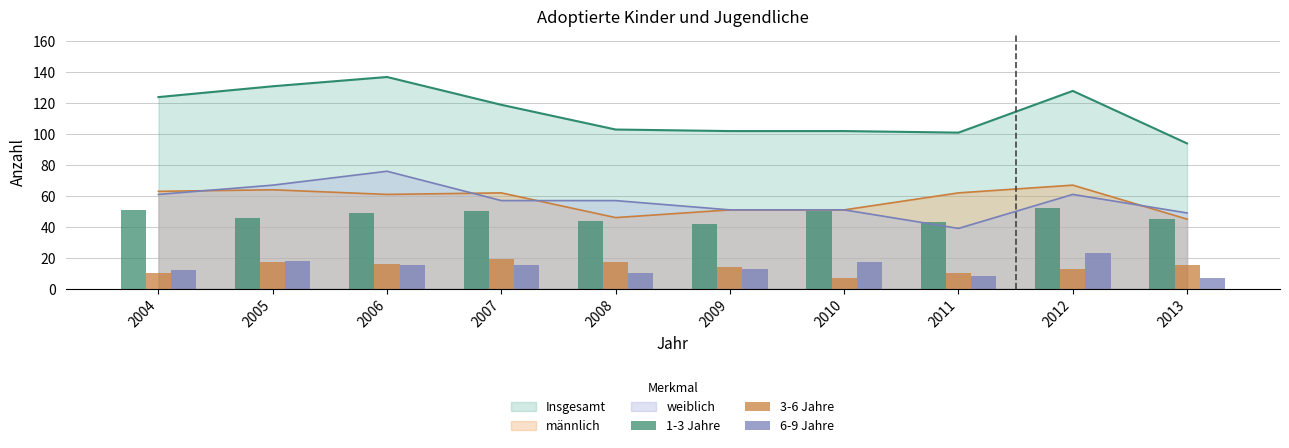

How many data points in 3-6 Jahre are above 15?

4